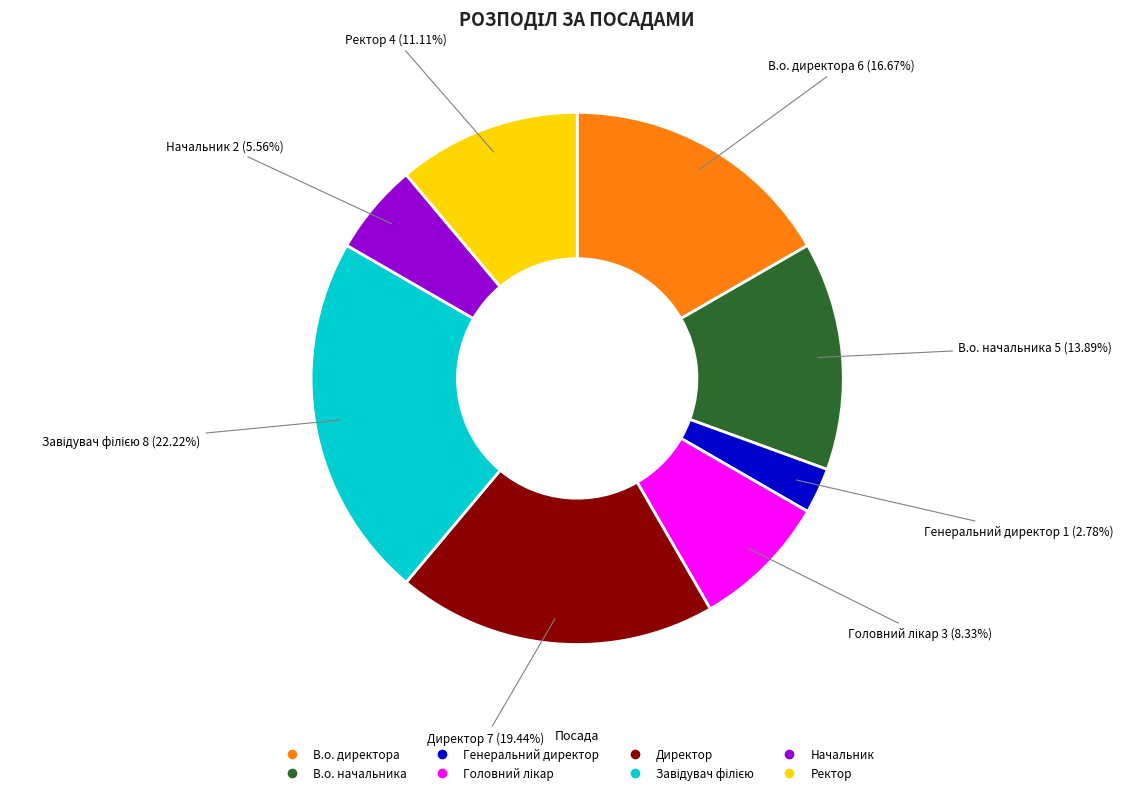

To the nearest percent, what portion does Директор represent?

19%